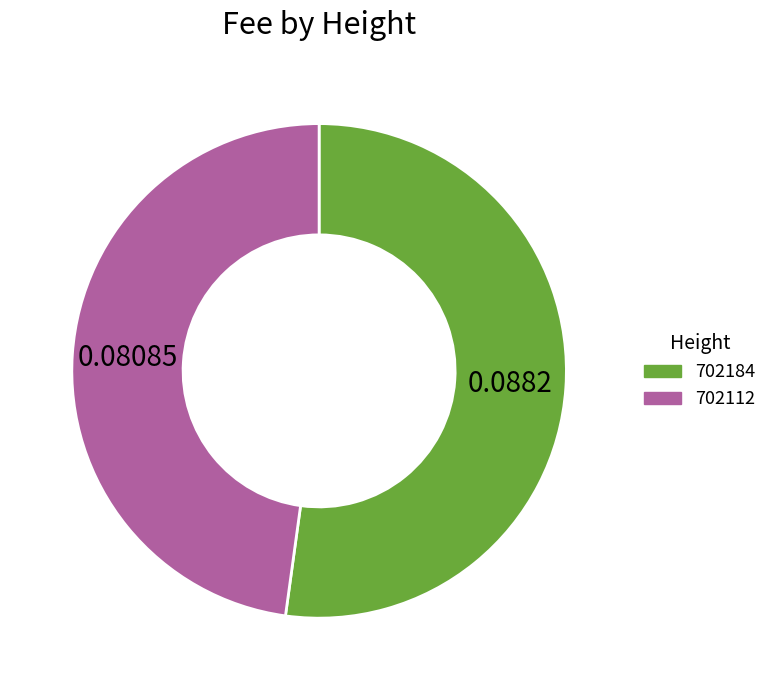

Which has a higher value, 702184 or 702112?

702184